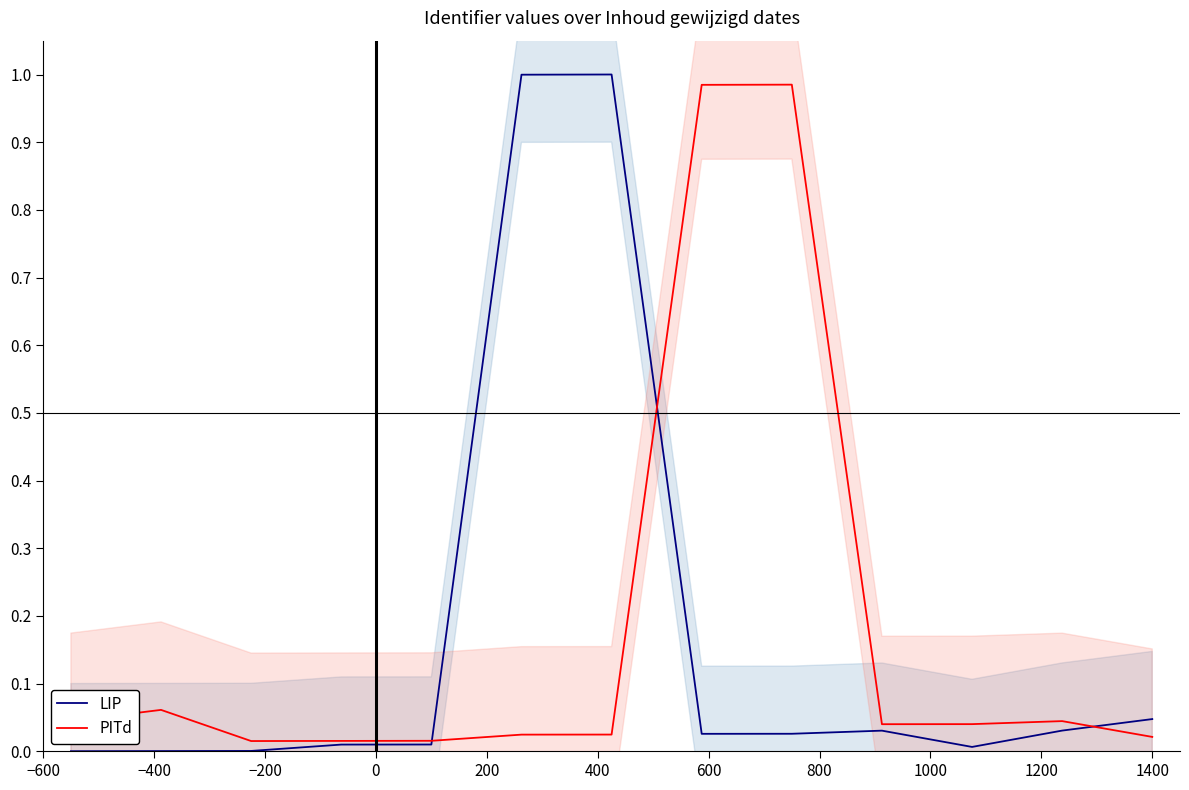

What position from the left is 400?

6